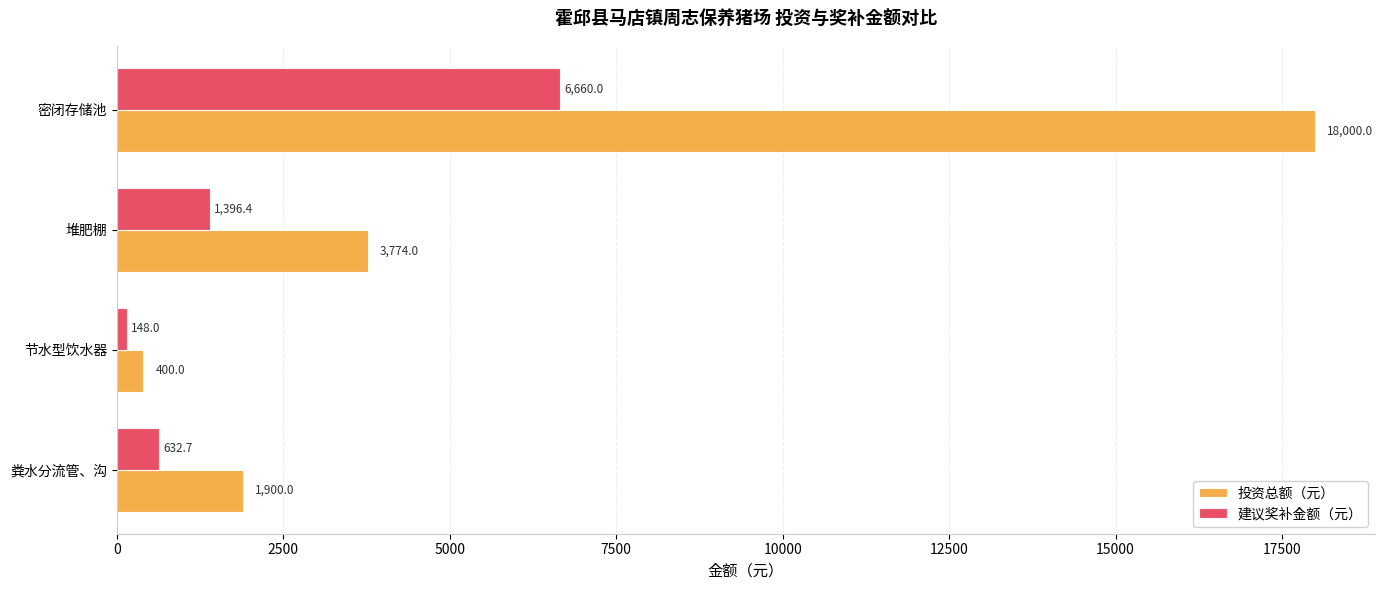

List the labels in order of 投资总额（元） value, largest first.

密闭存储池, 堆肥棚, 粪水分流管、沟, 节水型饮水器